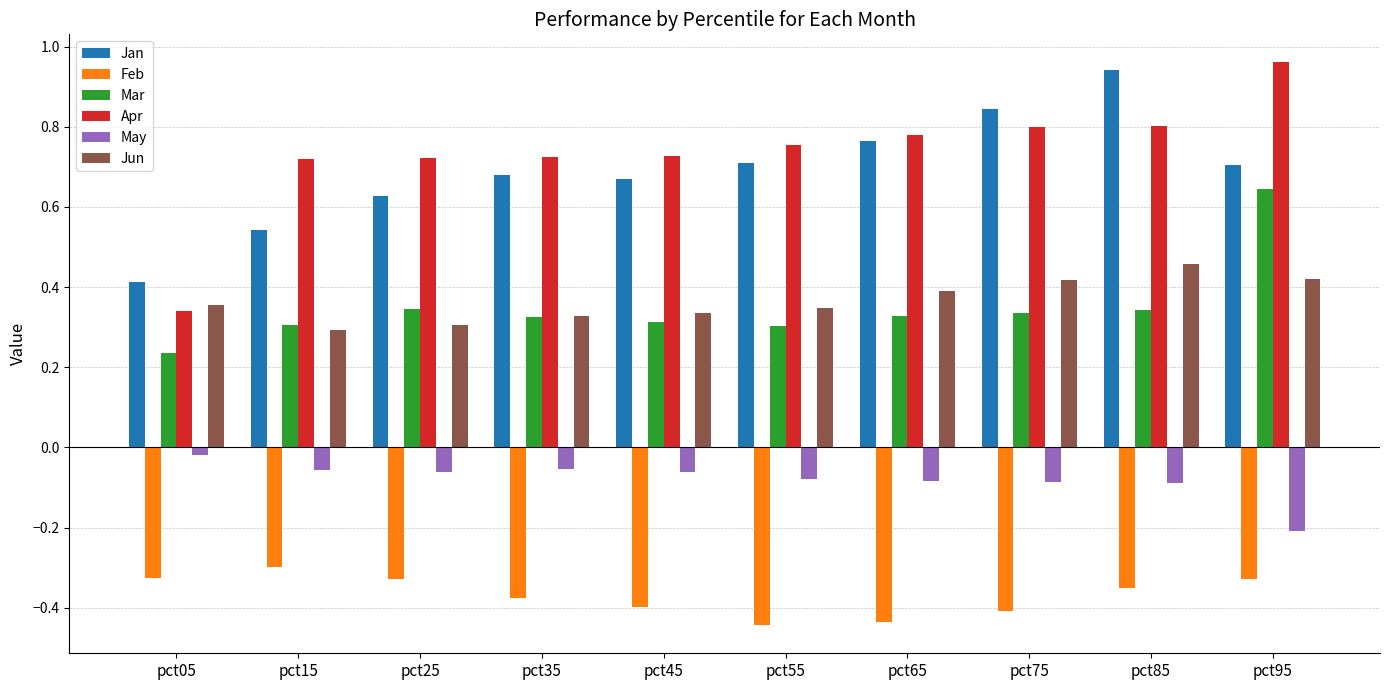

At which label does May reach its peak?

pct05